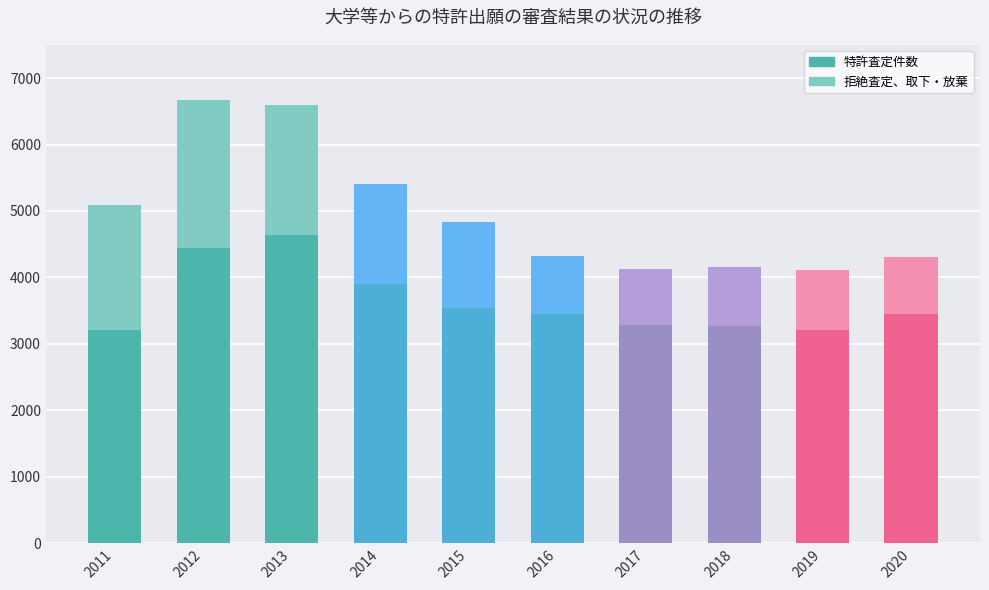

What is the maximum value for 特許査定件数?

4643